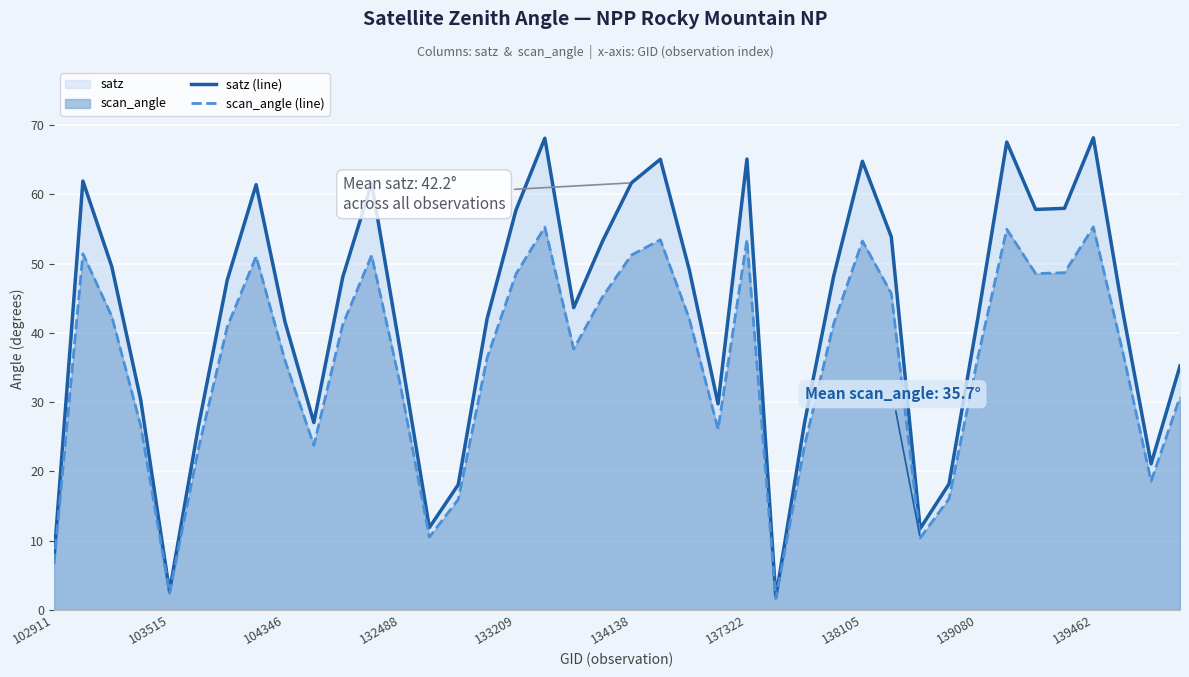

Which series has the widest spread of values?

satz (line)